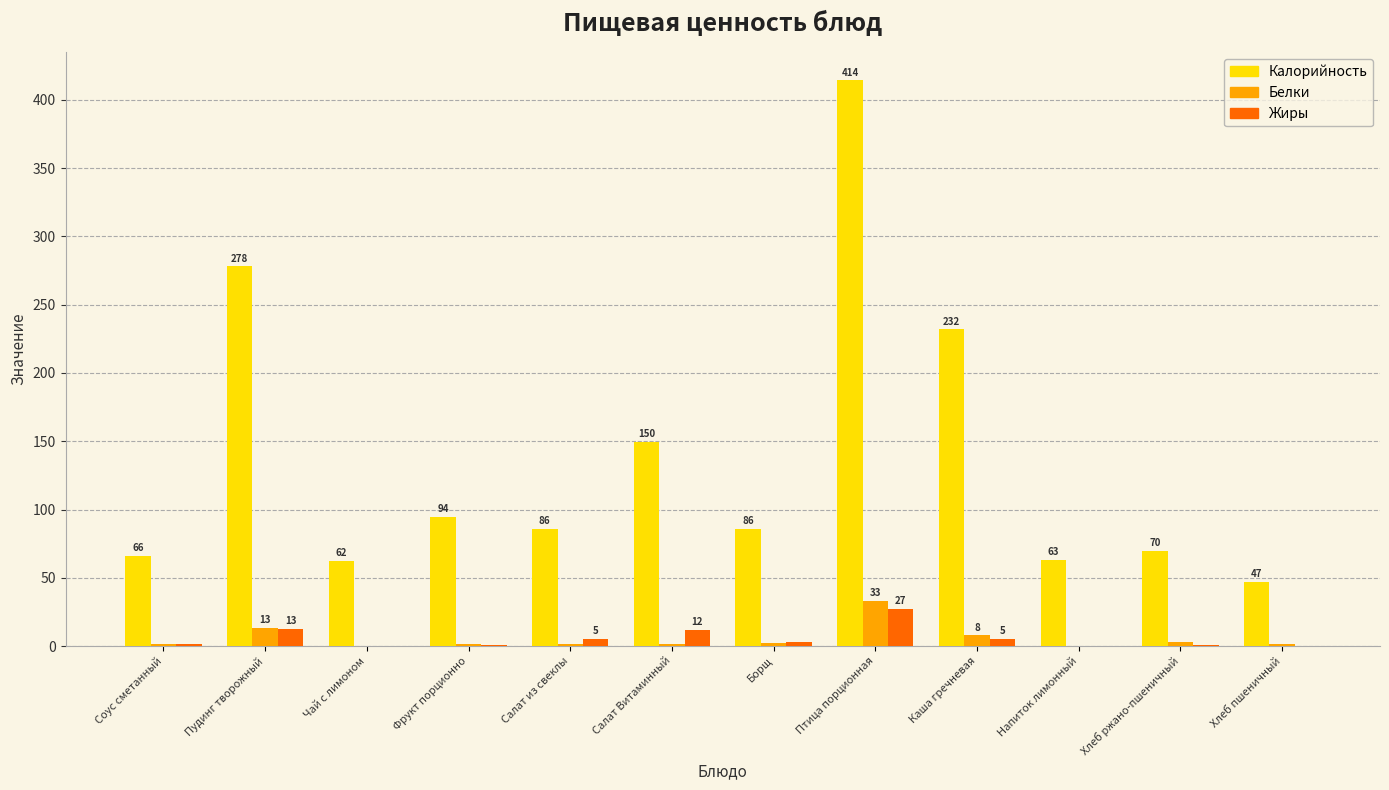

What are all the series names shown in the legend?

Калорийность, Белки, Жиры